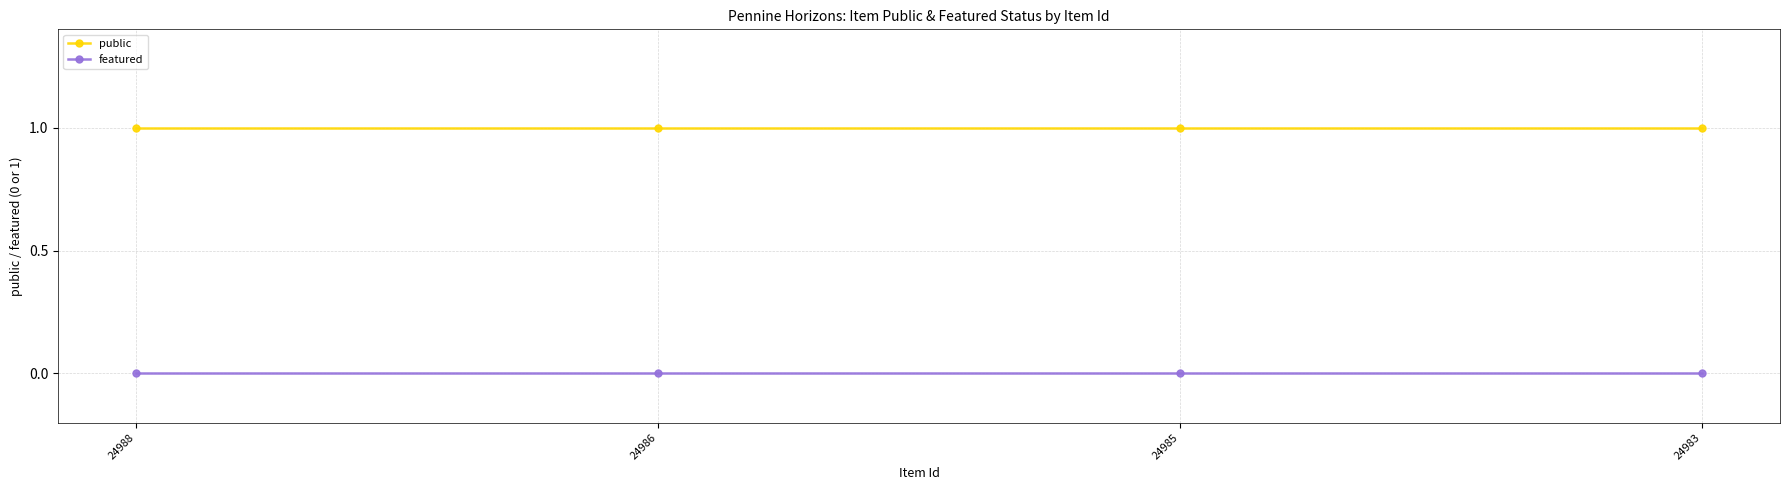

How many lines are shown in the chart?

2